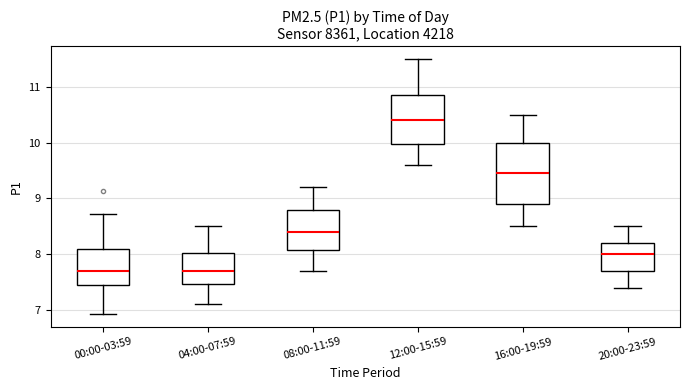

Reading left to right, transcribe this box plot: for each box, give where its median line is, the range the box spans, and where its two whiskers end, as read against the y-axis. The values are not printed on the chart, so give them approximately, as read against the axis.

00:00-03:59: median 7.7, box 7.5 to 8.1, whiskers 6.9 to 8.7
04:00-07:59: median 7.7, box 7.5 to 8.0, whiskers 7.1 to 8.5
08:00-11:59: median 8.4, box 8.1 to 8.8, whiskers 7.7 to 9.2
12:00-15:59: median 10.4, box 10.0 to 10.9, whiskers 9.6 to 11.5
16:00-19:59: median 9.5, box 8.9 to 10.0, whiskers 8.5 to 10.5
20:00-23:59: median 8.0, box 7.7 to 8.2, whiskers 7.4 to 8.5